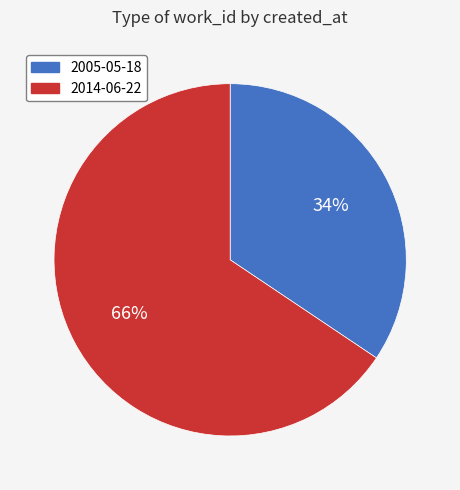

Combined, do 2014-06-22 and 2005-05-18 account for over 50%?

Yes